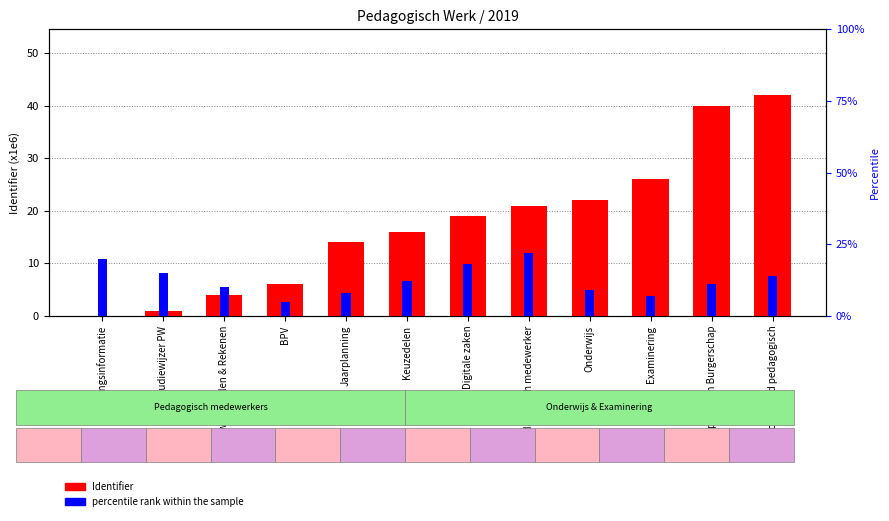

Reading left to right, list all the values displayed in this chart.

Identifier: Opleidingsinformatie=0.0	Studiewijzer PW=1.0	Studiewijzer Talen & Rekenen=4.0	BPV=6.0	Jaarplanning=14.0	Keuzedelen=16.0	Digitale zaken=19.0	Pedagogisch medewerker=21.0	Onderwijs=22.0	Examinering=26.0	Loopbaan en Burgerschap=40.0	Gespecialiseerd pedagogisch=42.0
percentile rank within the sample: Opleidingsinformatie=0.2	Studiewijzer PW=0.1	Studiewijzer Talen & Rekenen=0.1	BPV=0.1	Jaarplanning=0.1	Keuzedelen=0.1	Digitale zaken=0.2	Pedagogisch medewerker=0.2	Onderwijs=0.1	Examinering=0.1	Loopbaan en Burgerschap=0.1	Gespecialiseerd pedagogisch=0.1